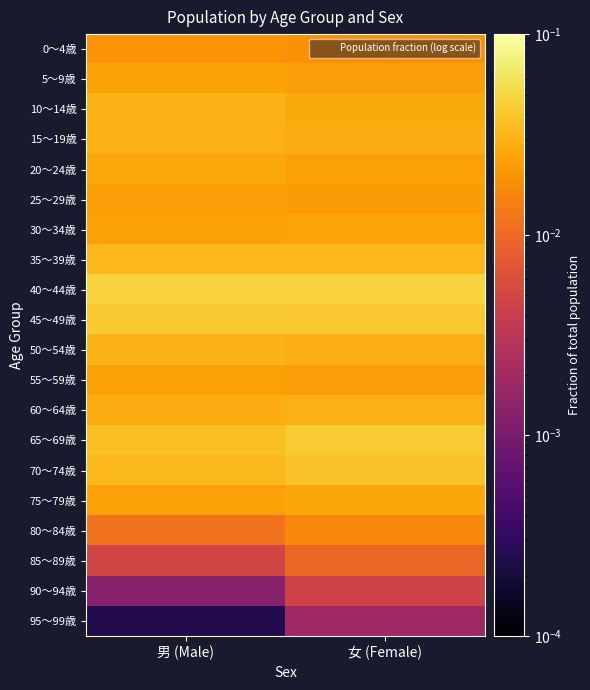

Rank the series at 女 (Female) from highest to lowest value.

40～44歳, 65～69歳, 45～49歳, 70～74歳, 35～39歳, 60～64歳, 50～54歳, 15～19歳, 10～14歳, 75～79歳, 30～34歳, 20～24歳, 5～9歳, 55～59歳, 25～29歳, 0～4歳, 80～84歳, 85～89歳, 90～94歳, 95～99歳